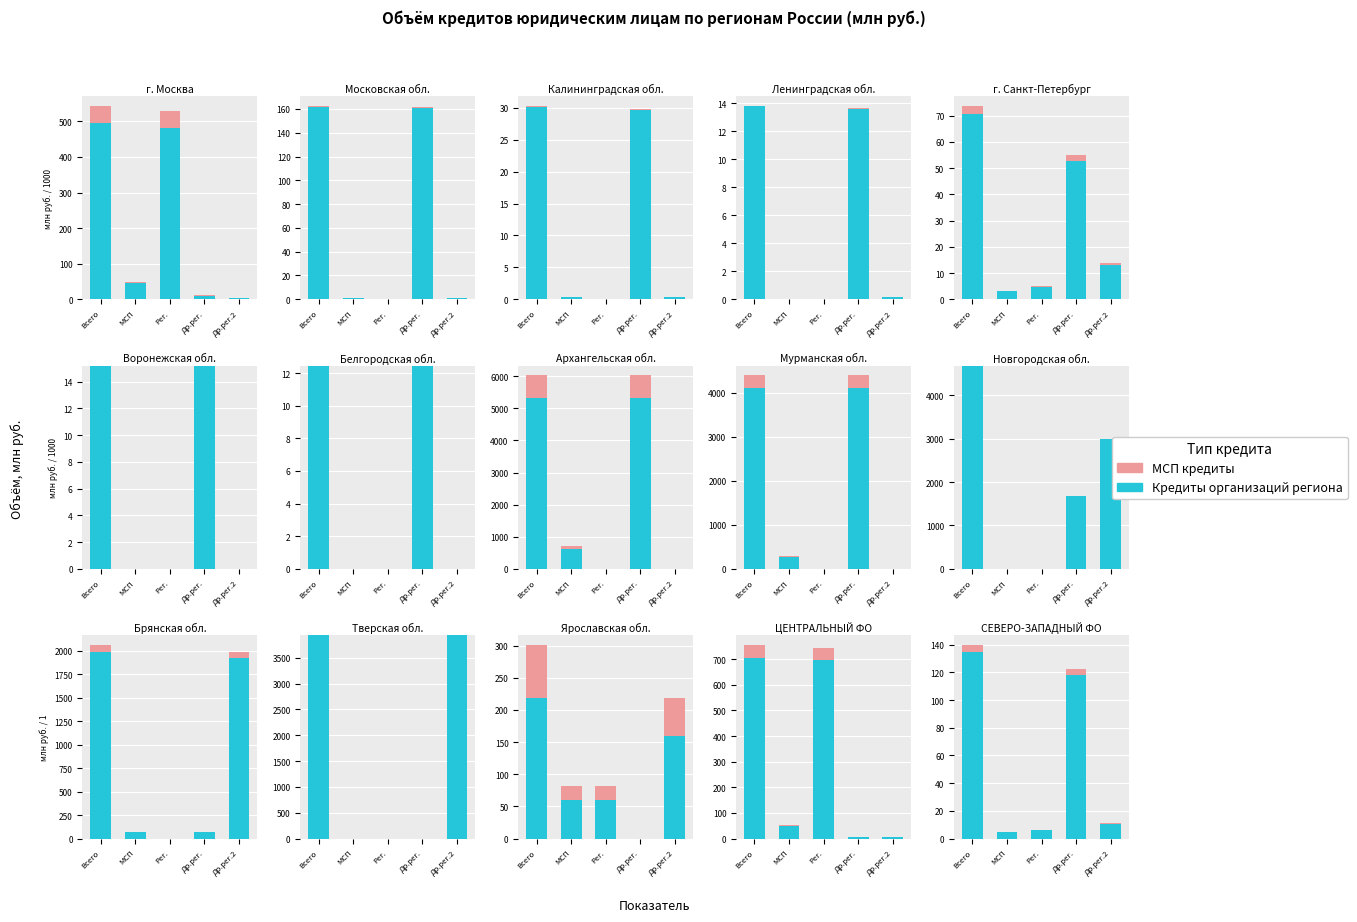

What is the average value of the МСП series?

1.9